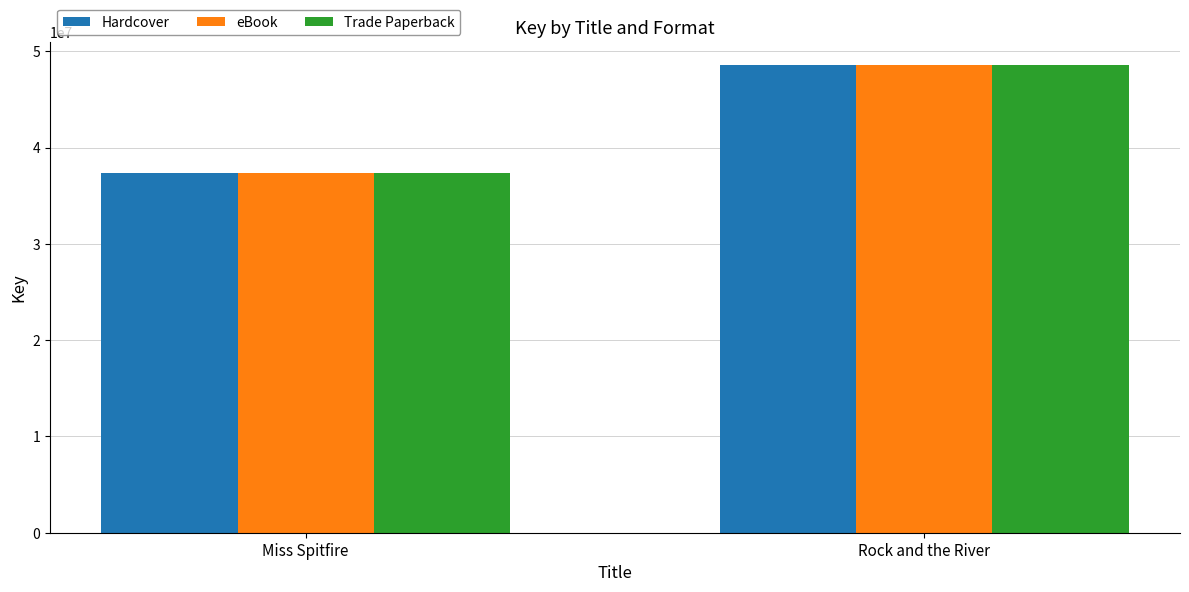

What is the value of the Trade Paperback bar at the 2nd from the left?

48551525